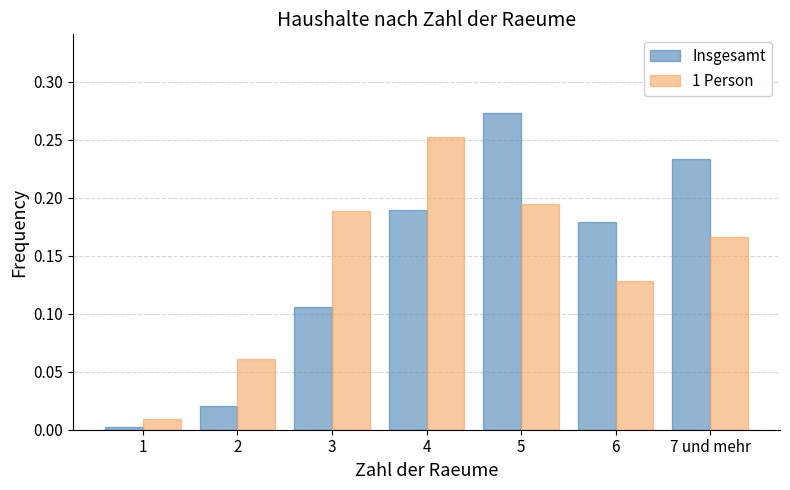

At which label does Insgesamt reach its peak?

5